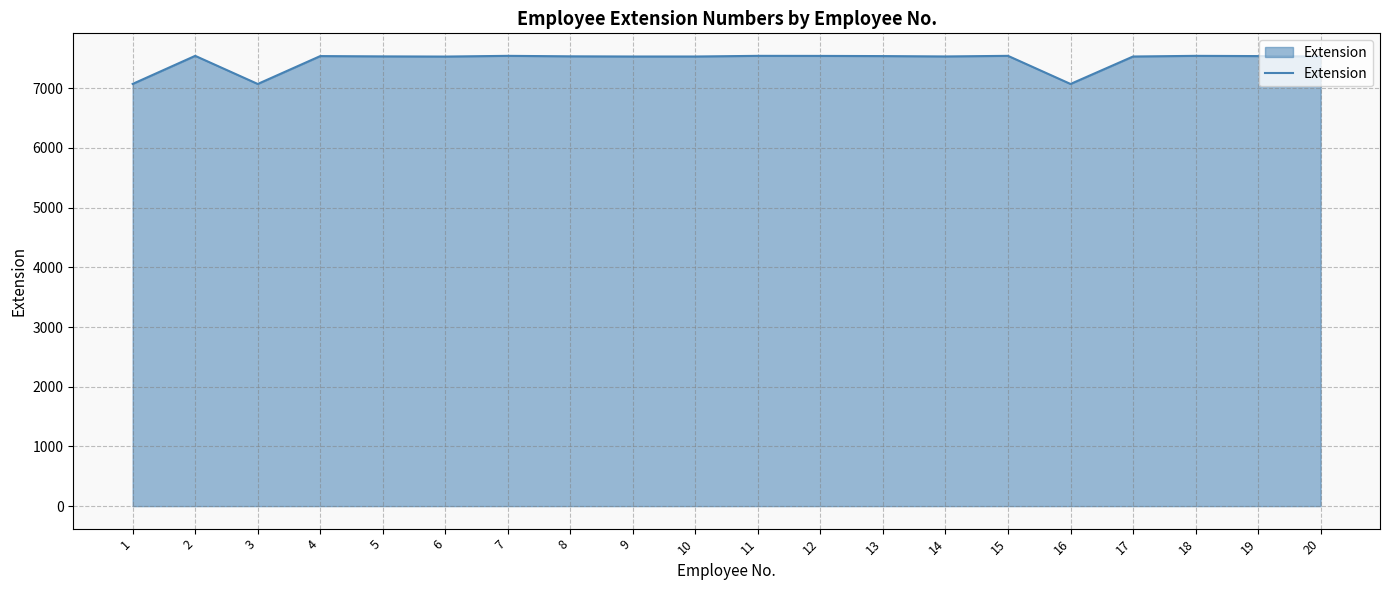

Approximately how many times larger is the value at 13 compared to 10?

1.0